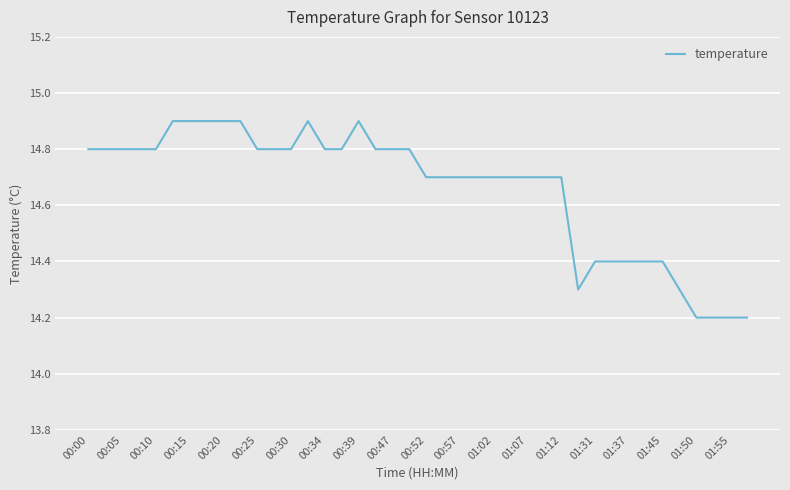

What is the difference between the maximum and minimum values?

0.7